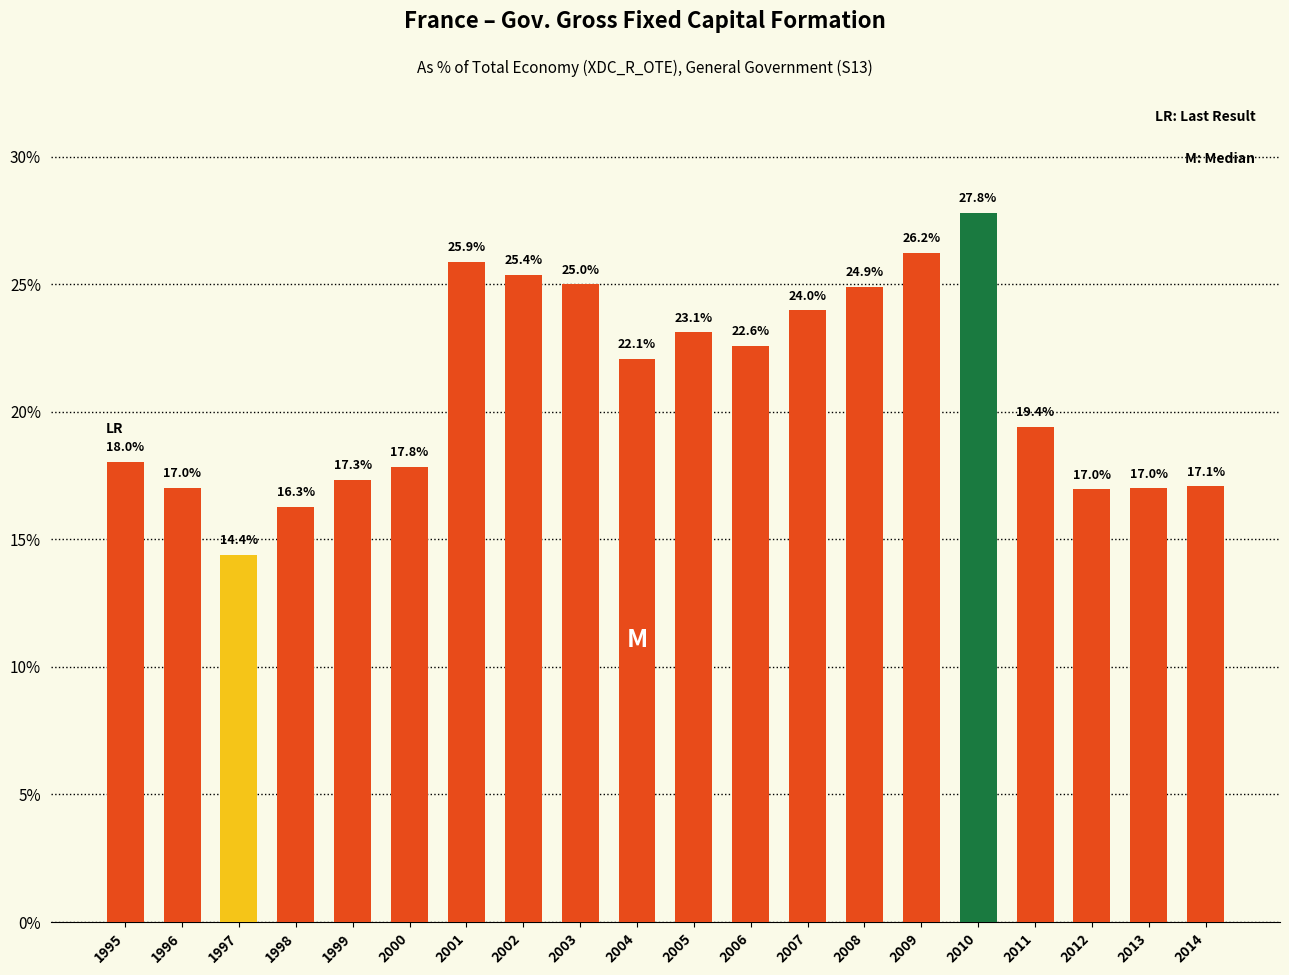

What is the approximate value at 2014?

0.2